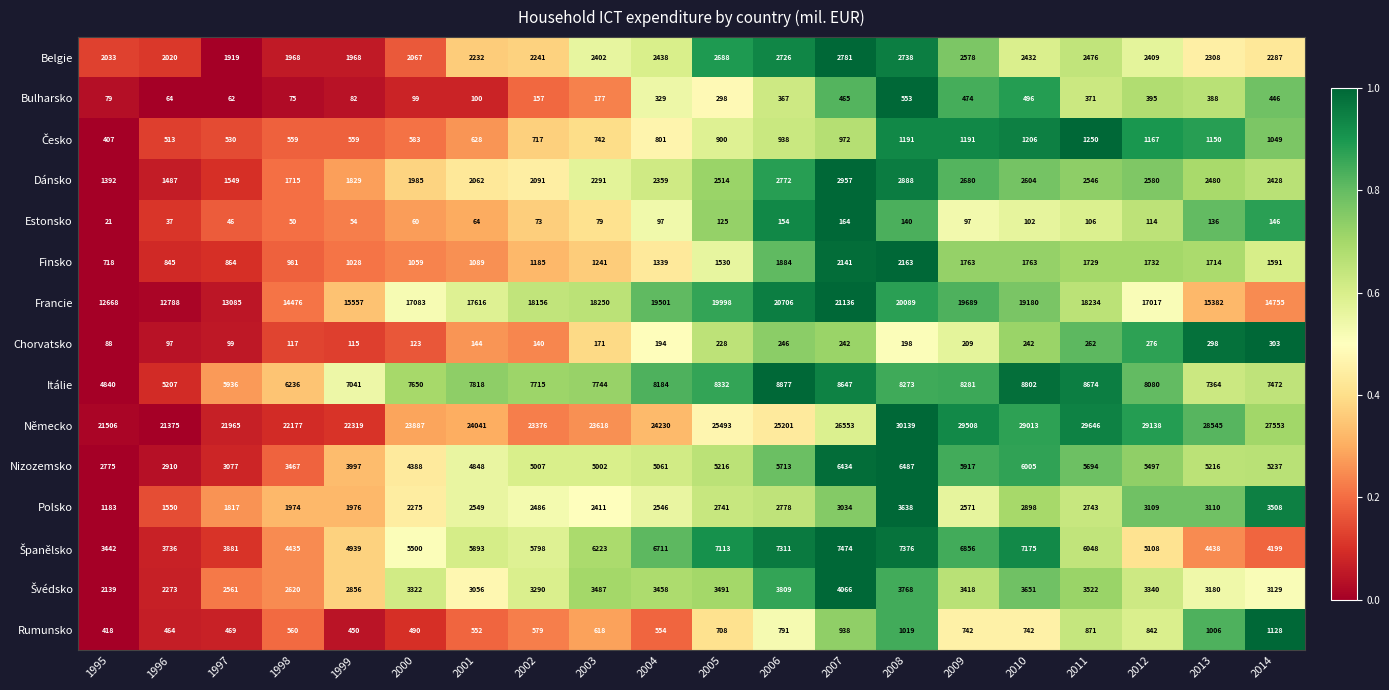

Which label corresponds to the smallest value in the chart?

1995